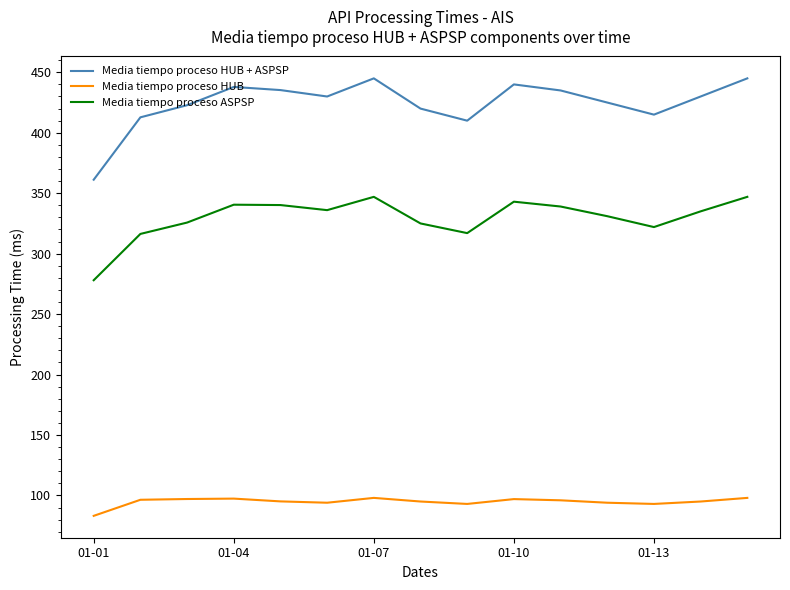

List the series in order of their peak value, highest first.

Media tiempo proceso HUB + ASPSP, Media tiempo proceso ASPSP, Media tiempo proceso HUB